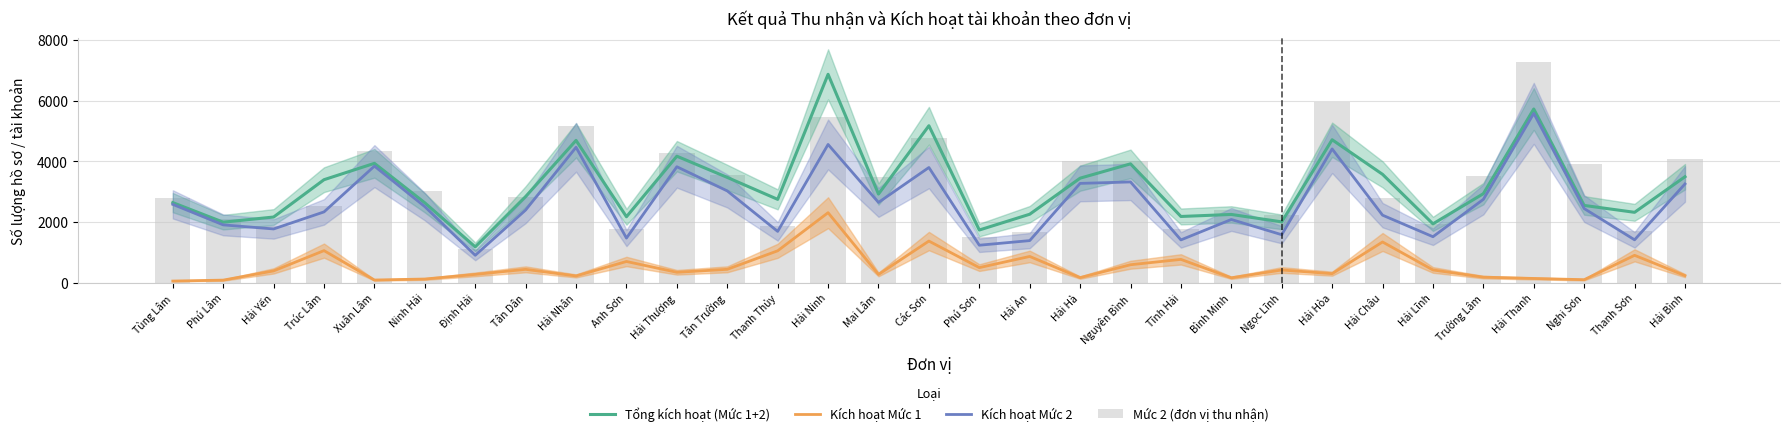

Reading left to right, what are all the values shown in this chart?

Tổng kích hoạt (Mức 1+2): 2643	1998	2168	3398	3937	2635	1185	2843	4693	2177	4172	3473	2750	6870	2925	5176	1740	2260	3448	3920	2186	2253	2008	4714	3575	1943	2937	5727	2550	2323	3495
Kích hoạt Mức 1: 58	89	393	1061	92	125	278	444	227	703	347	445	1055	2311	276	1376	501	869	172	596	772	166	423	302	1346	424	187	144	103	906	237
Kích hoạt Mức 2: 2585	1909	1775	2337	3845	2510	907	2399	4466	1474	3825	3028	1695	4559	2649	3800	1239	1391	3276	3324	1414	2087	1585	4412	2229	1519	2750	5583	2447	1417	3258
Mức 2 (đơn vị thu nhận): 2804	2113	1868	2533	4348	3032	1128	2812	5178	1764	4276	3540	1881	5470	3482	4756	1494	1665	3999	4015	1768	2391	2242	5961	2781	1942	3518	7279	3913	1720	4080